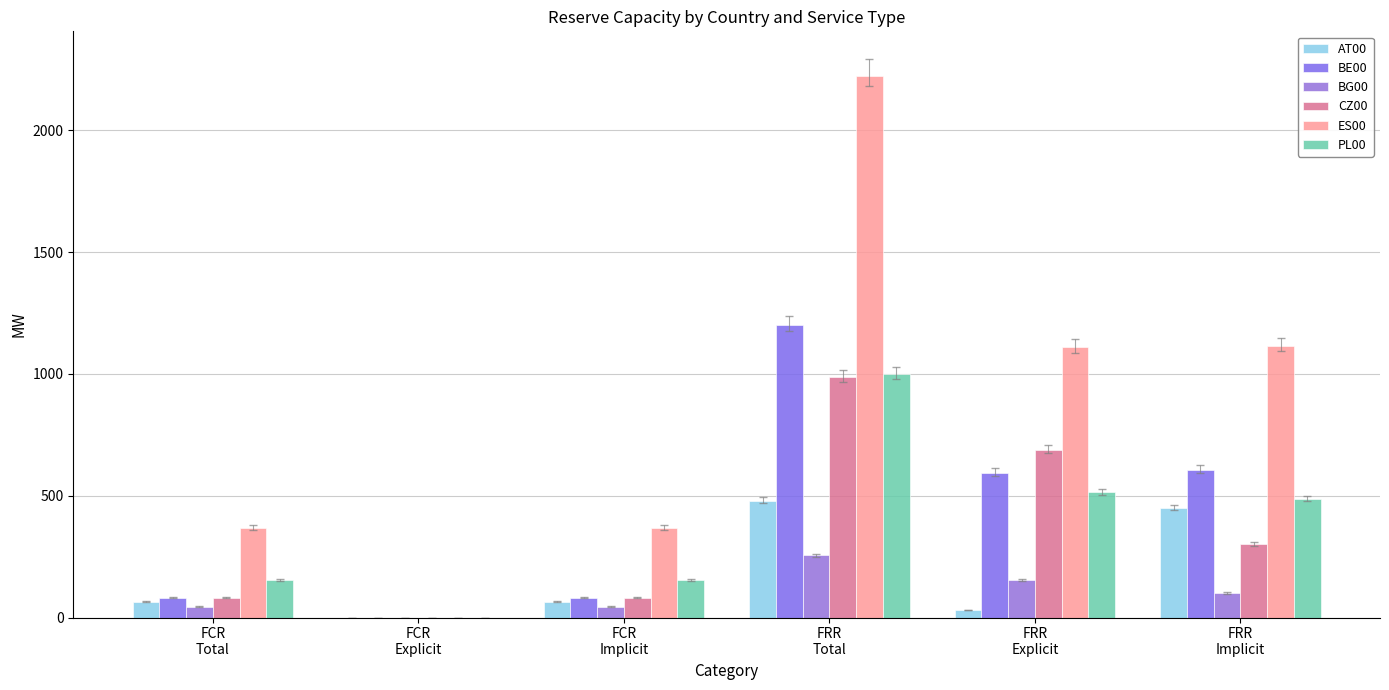

How many groups of bars are there?

6